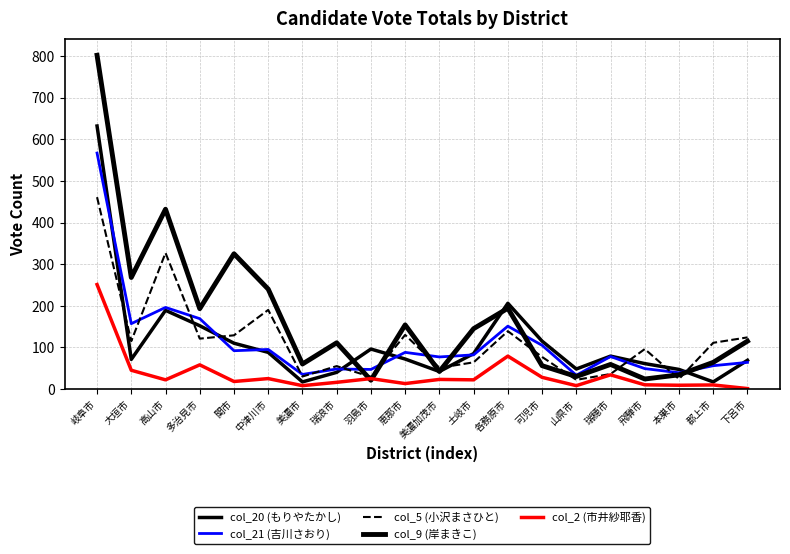

Does the chart have visible grid lines?

Yes